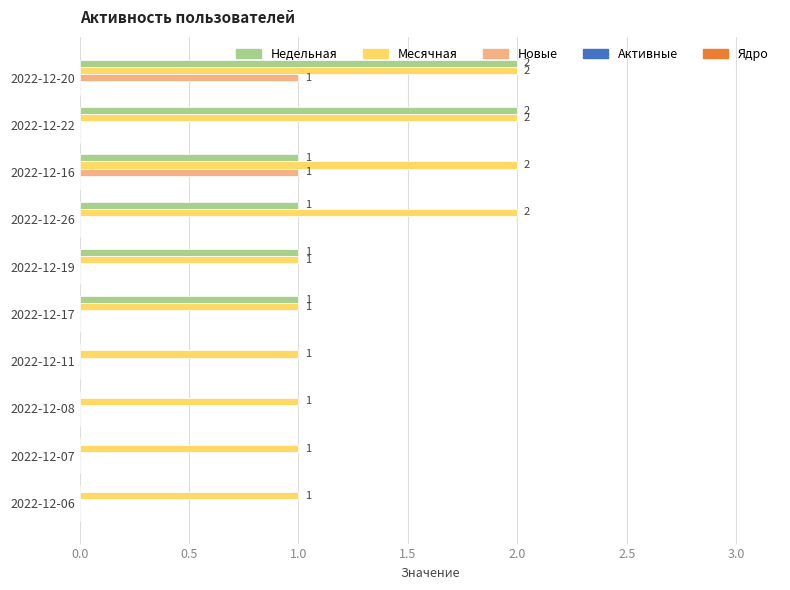

Which series changed the most between 2022-12-19 and 2022-12-08?

Недельная